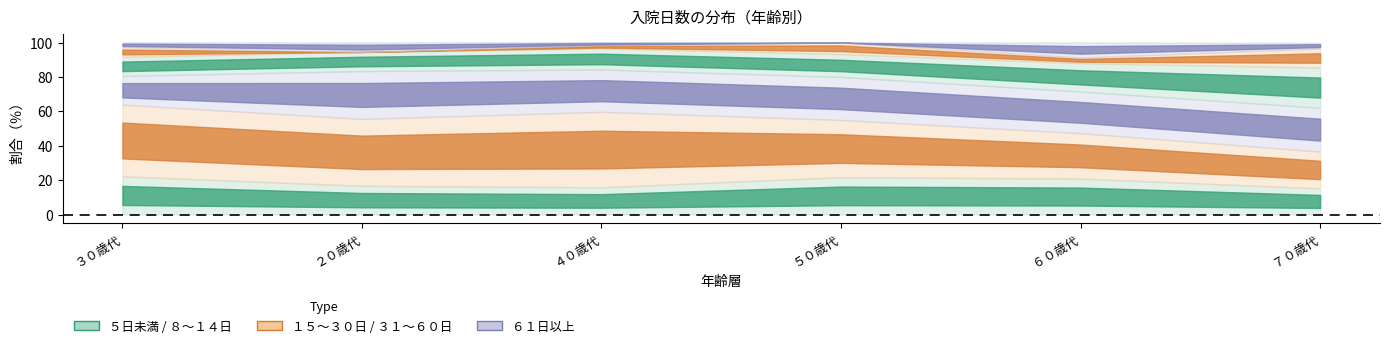

Is it true that ５日未満 equals 9.9 at ４０歳代?

False